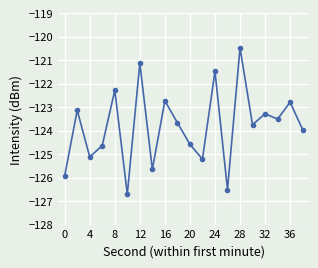

How many interior local peaks (higher than both neighbors) does the data have?

8